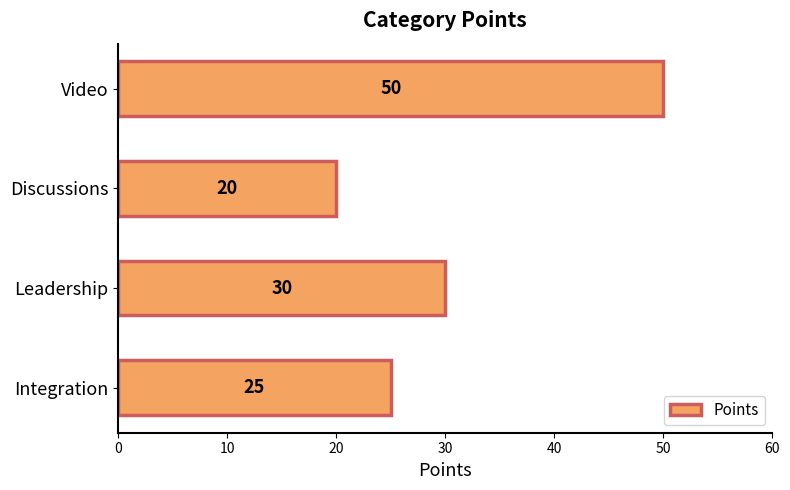

Where is the data nearest to the value 35?

Leadership